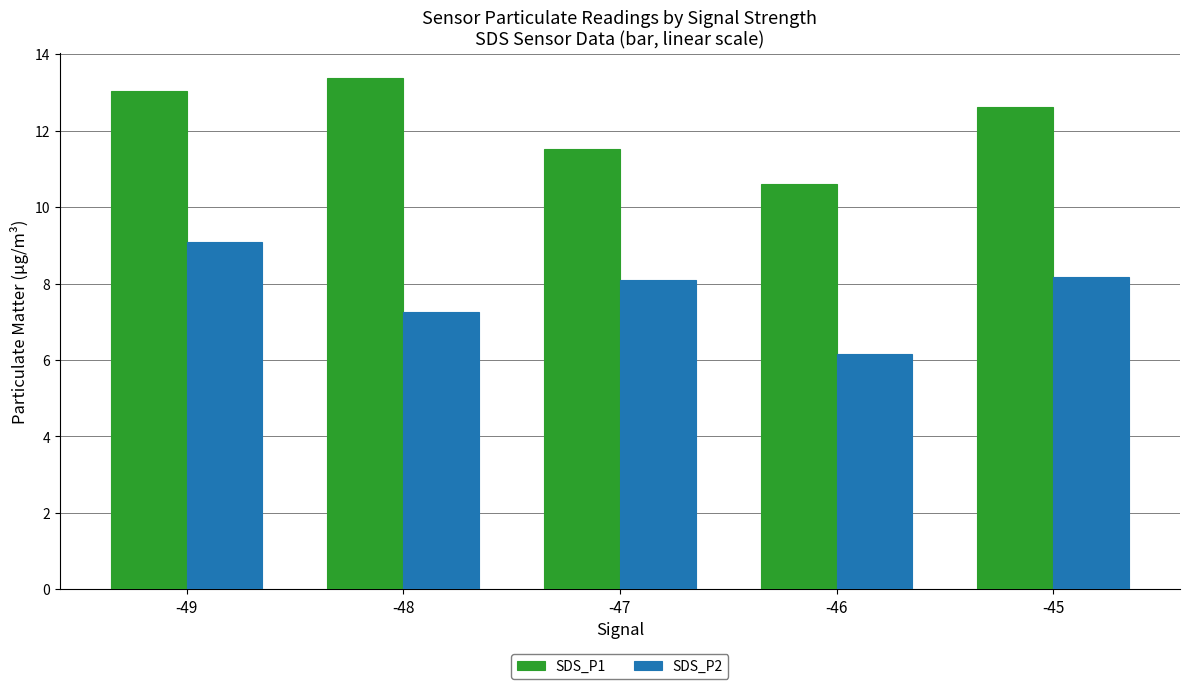

What are all the series names shown in the legend?

SDS_P1, SDS_P2